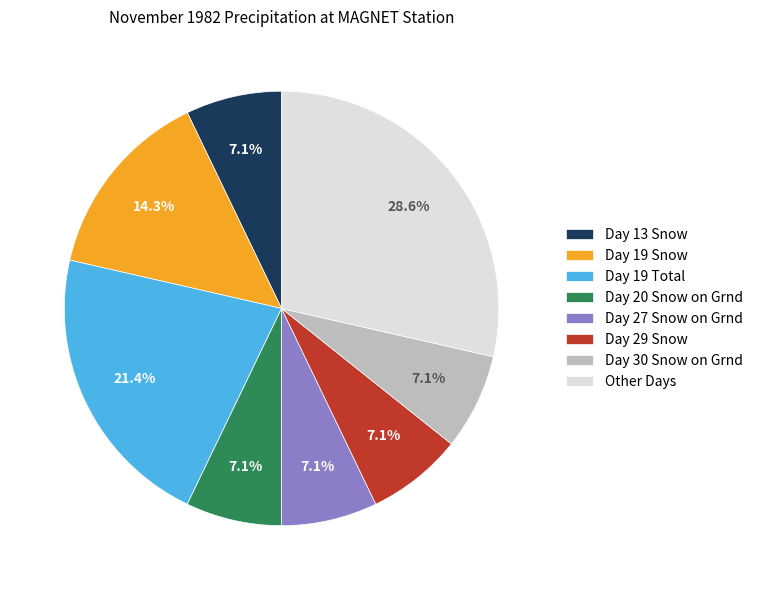

Which category has the biggest portion of the pie?

Other Days